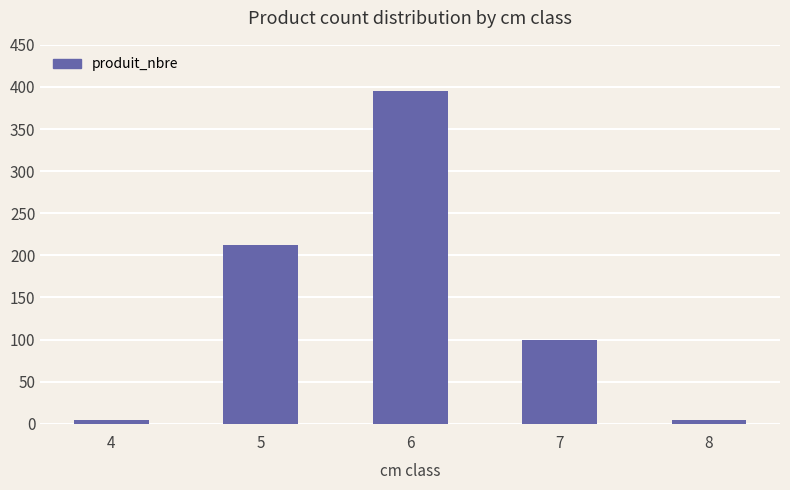

Does the chart contain any negative values?

No